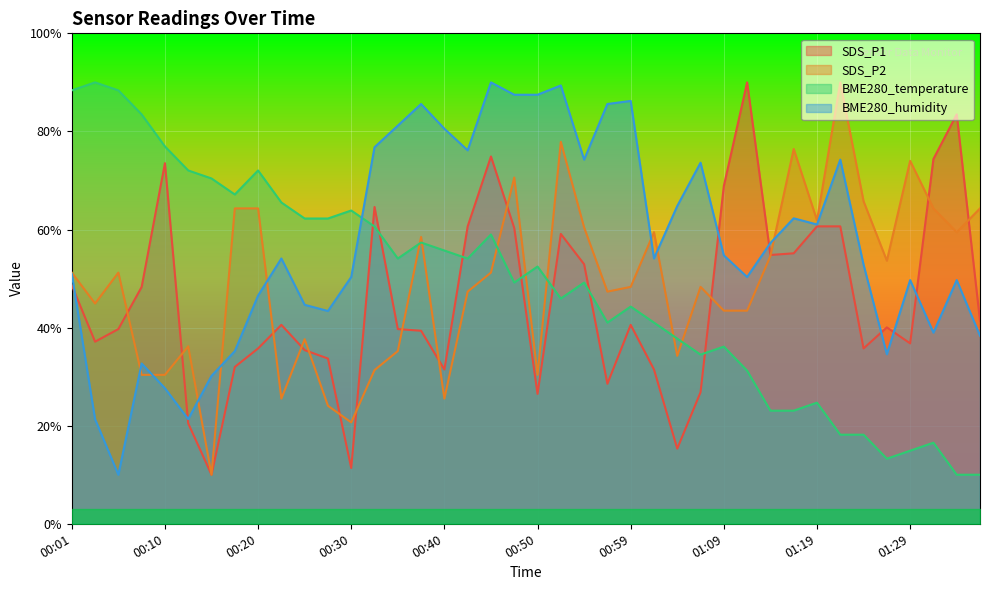

How many values in the SDS_P1 series are below 40?

19